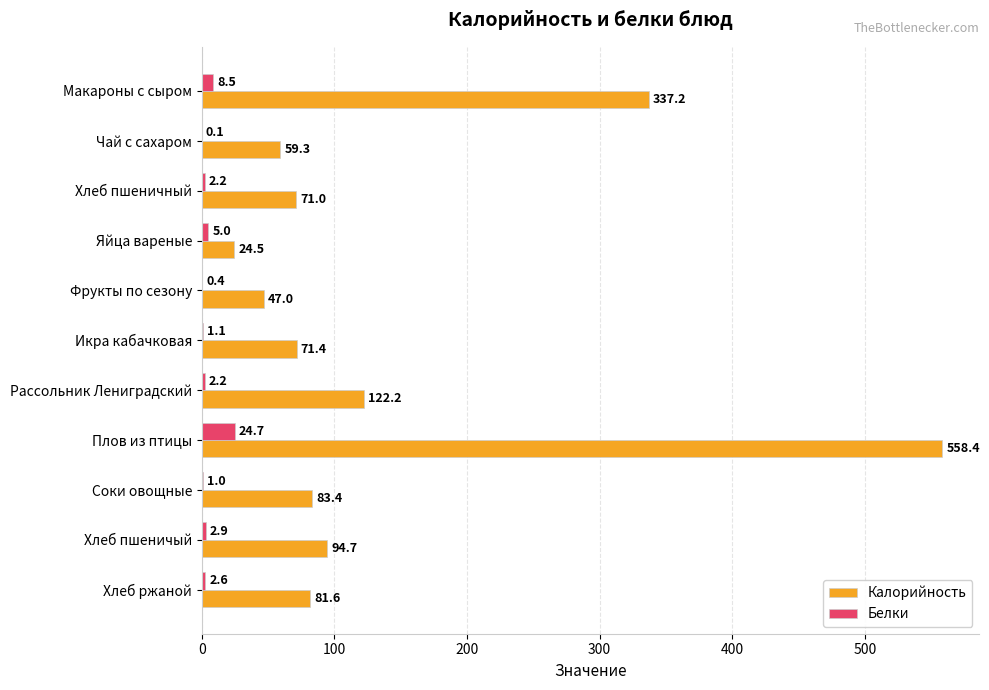

Which series has the widest spread of values?

Калорийность